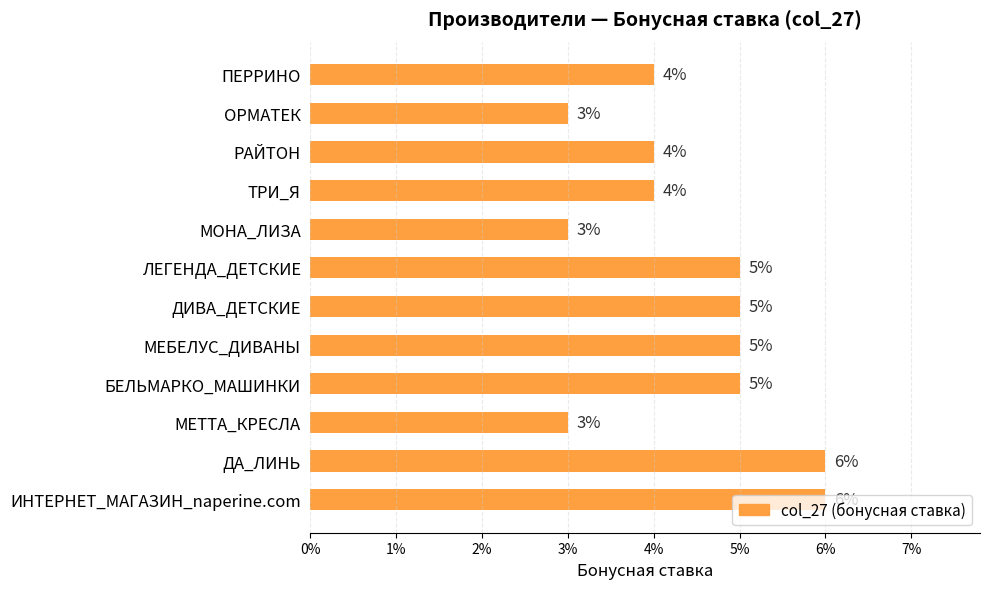

Does the chart contain any negative values?

No